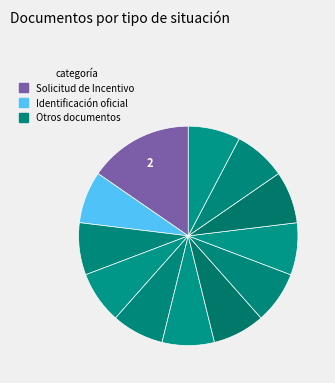

Which slice is the smallest?

Identificación oficial